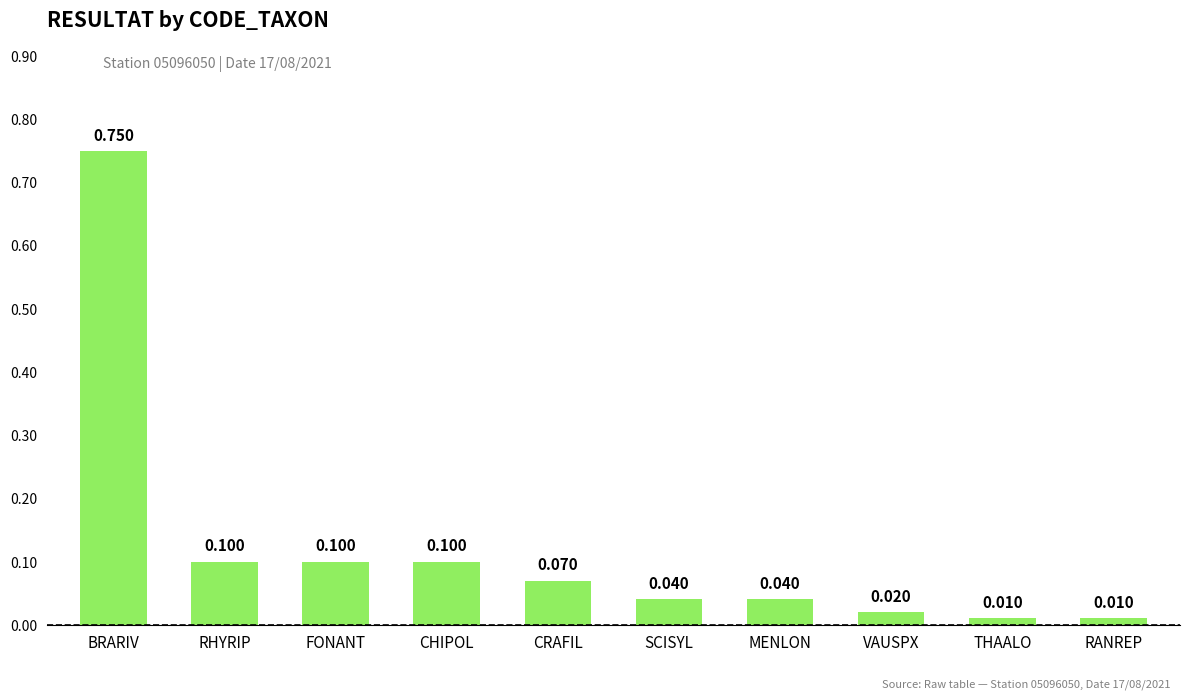

The chart shows a value of 0.2 at FONANT. True or false?

False